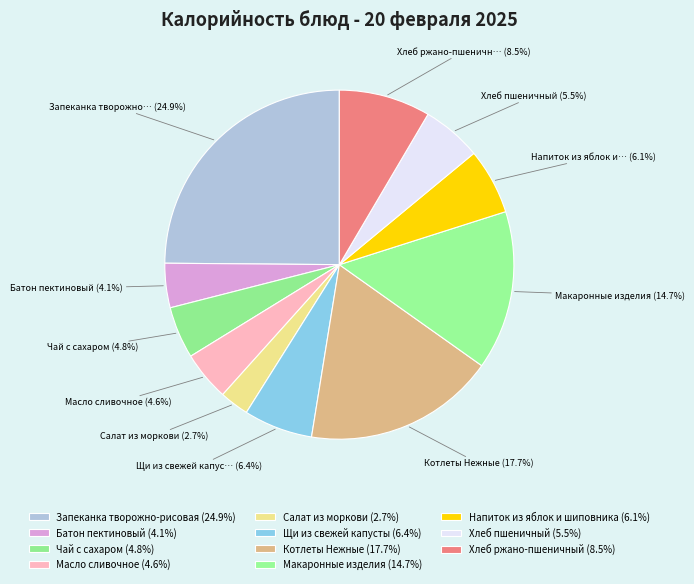

How many slices are in this pie chart?

11